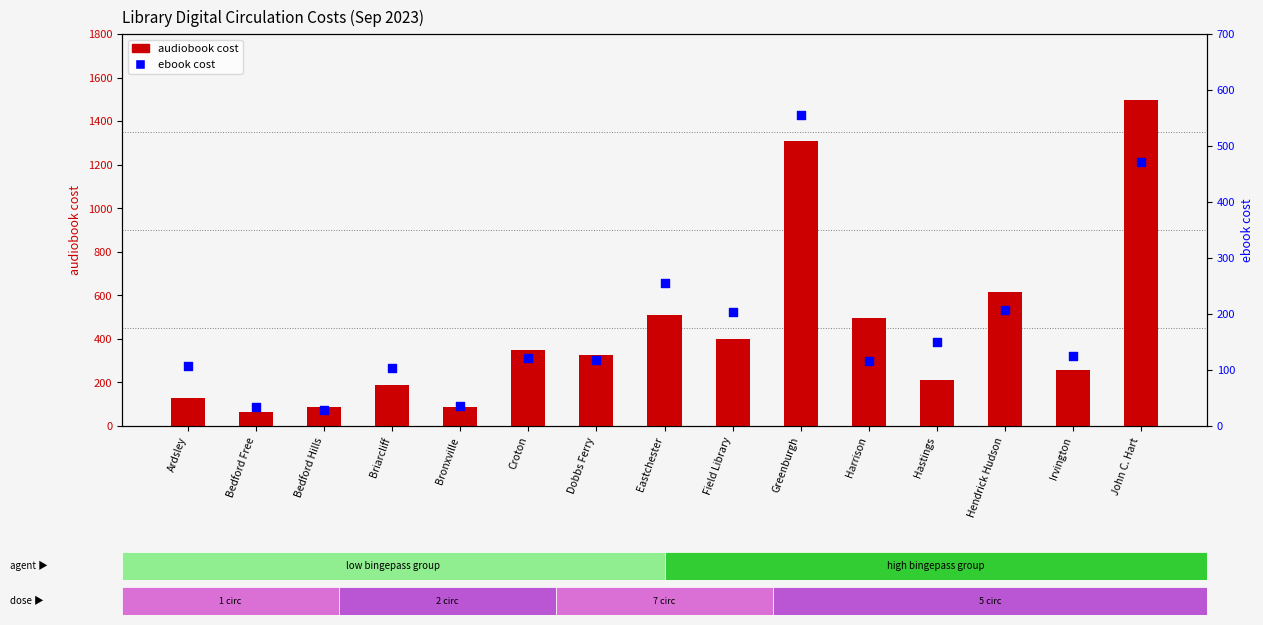

Which series contains the lowest Y value?

ebook cost